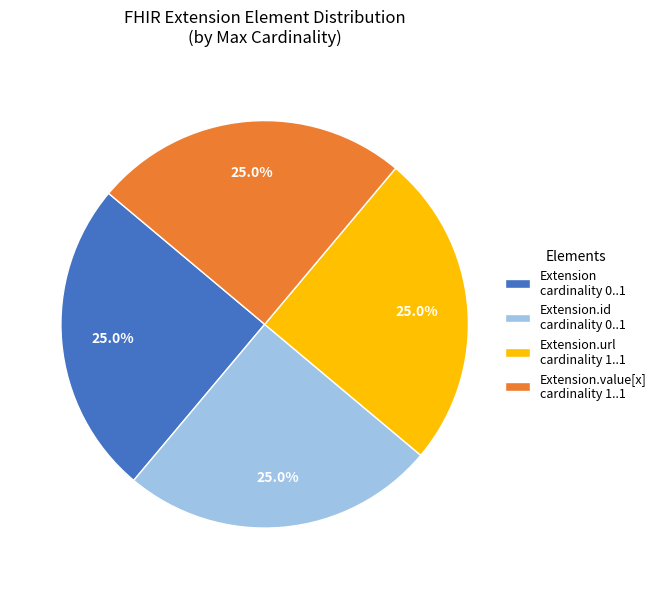

Does any single category account for the majority?

No